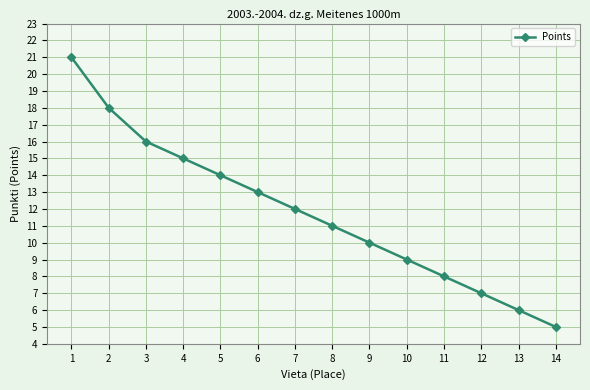

How many distinct data groups are displayed?

1